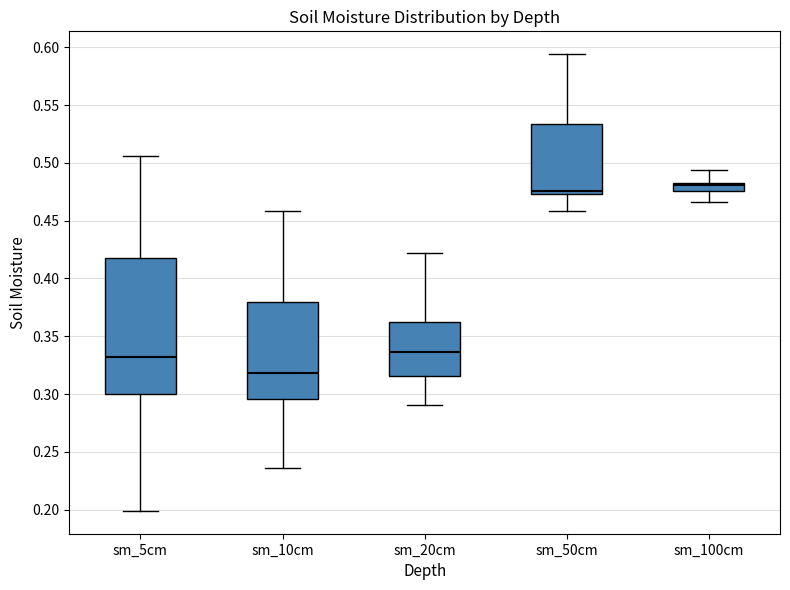

Which box's median line is the lowest?

sm_10cm